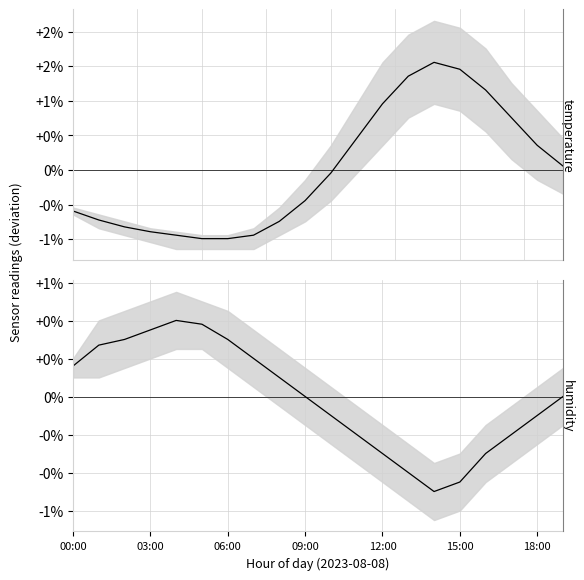

Between 06:00 and 12, which is larger?

12